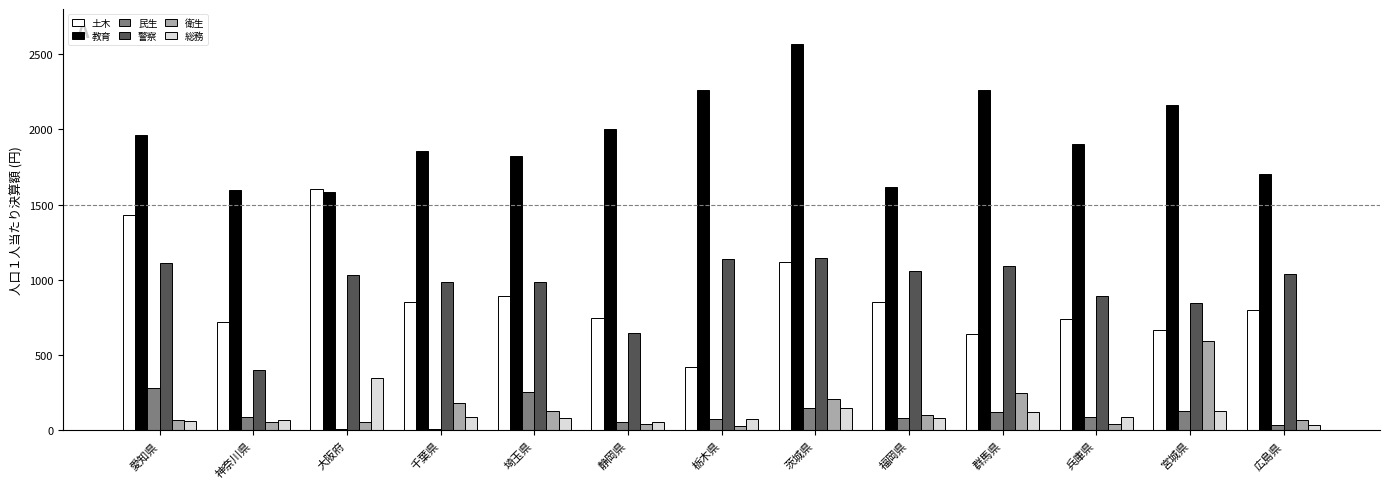

At which category is the sum across all series the highest?

茨城県